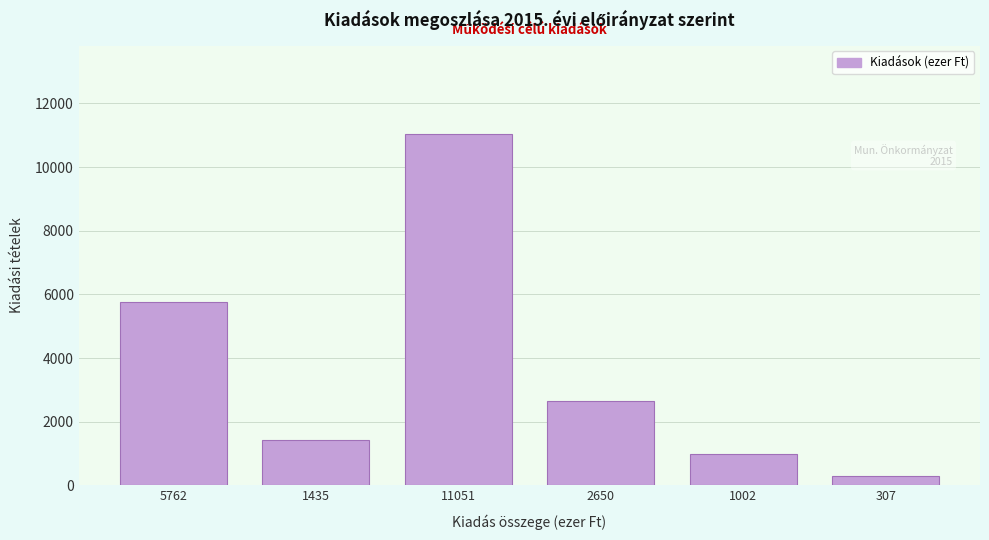

Reading right to left, transcribe all the data shown in this chart.

307	1002	2650	11051	1435	5762